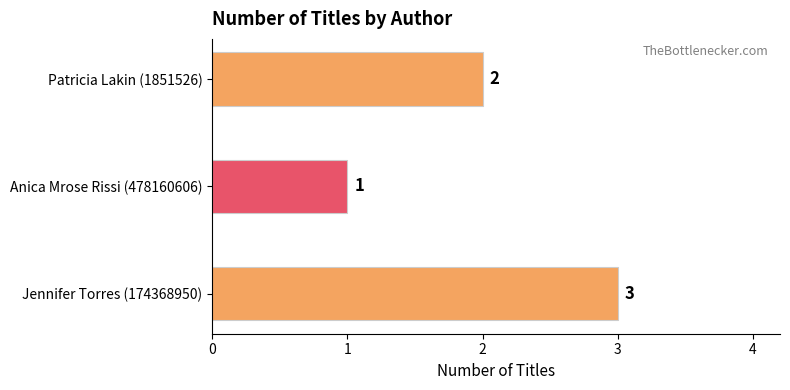

Are the bars horizontal?

Yes